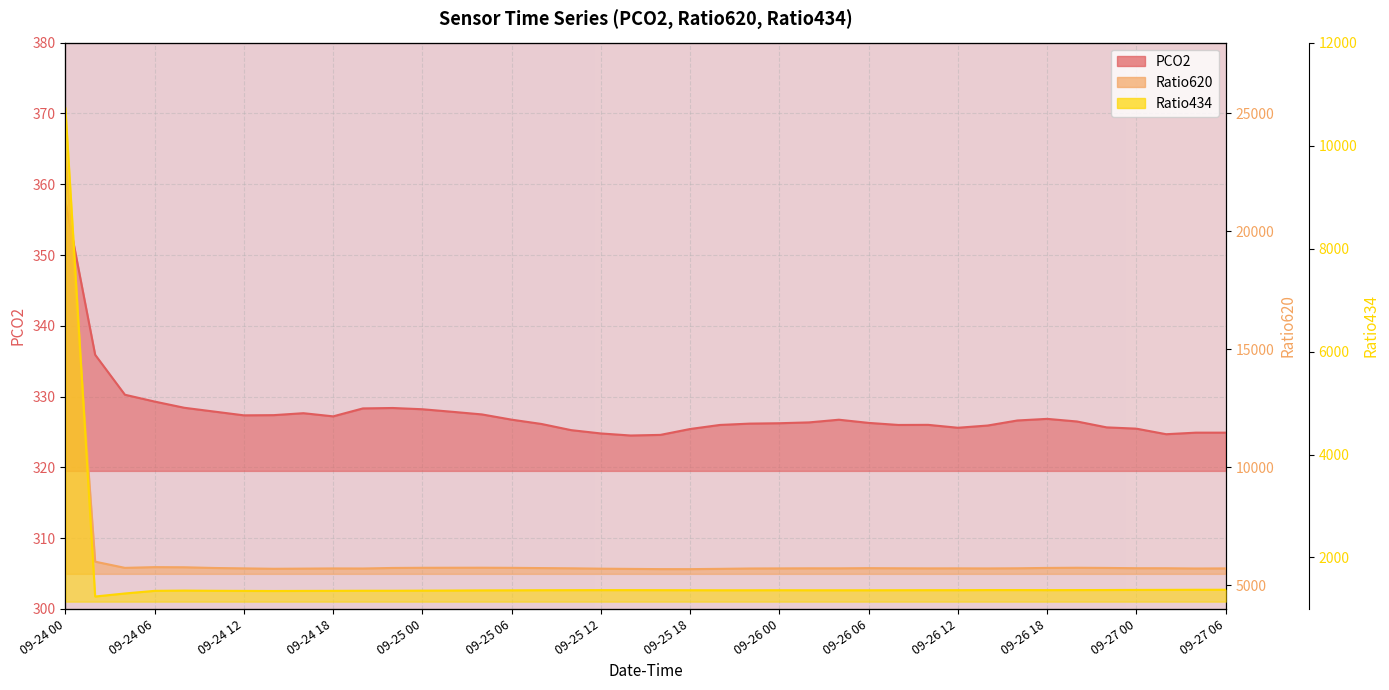

What is the sum of the Ratio620 values at 09-26 08 and 09-25 18?

11412